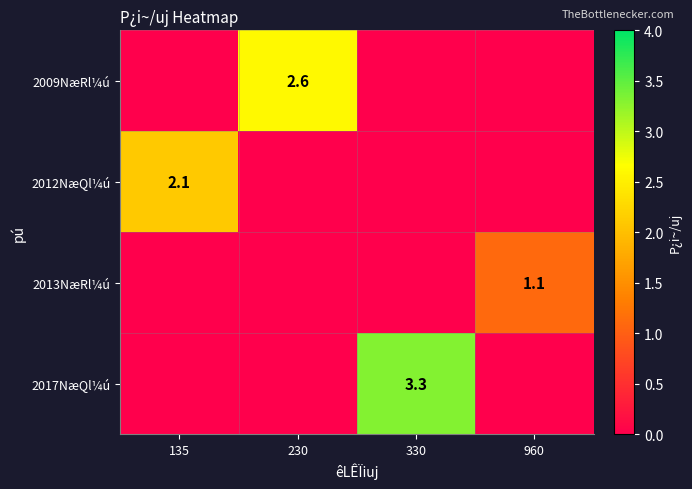

The 2017NæQl¼ú series shows 1.8 at 330. True or false?

False